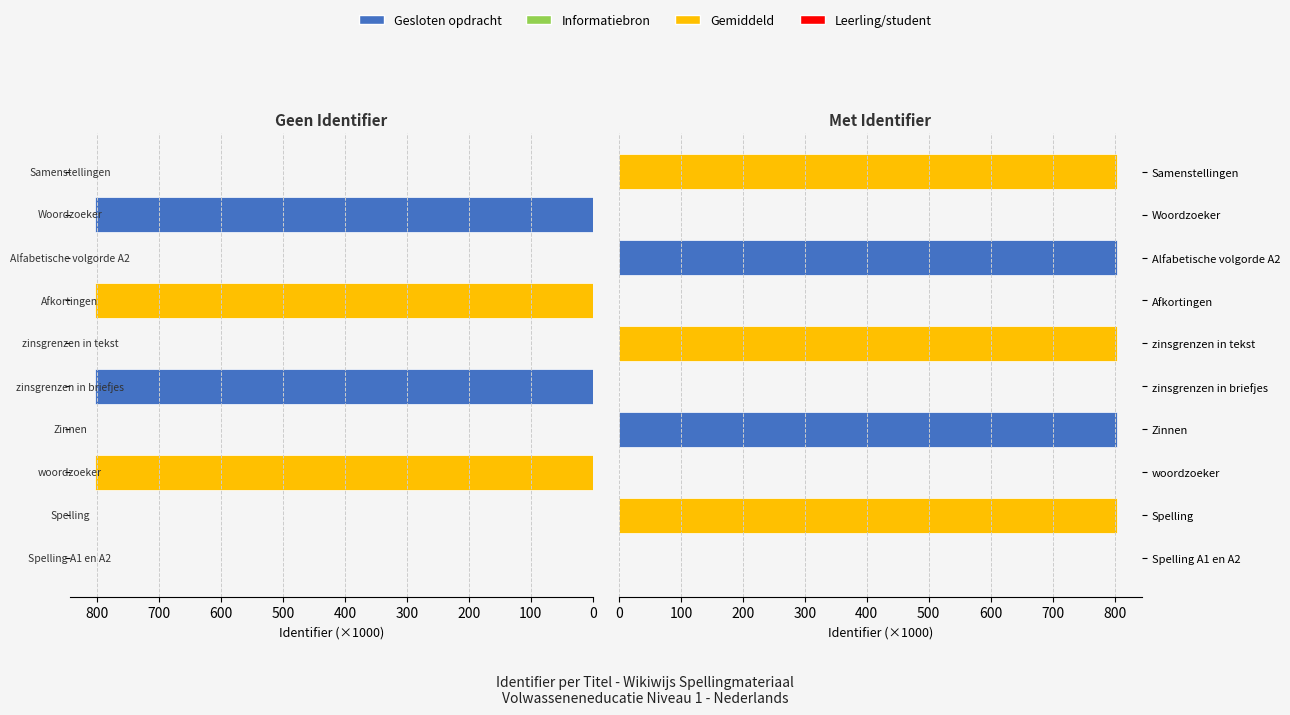

How many values in Met identifier (rechts) are above zero?

5